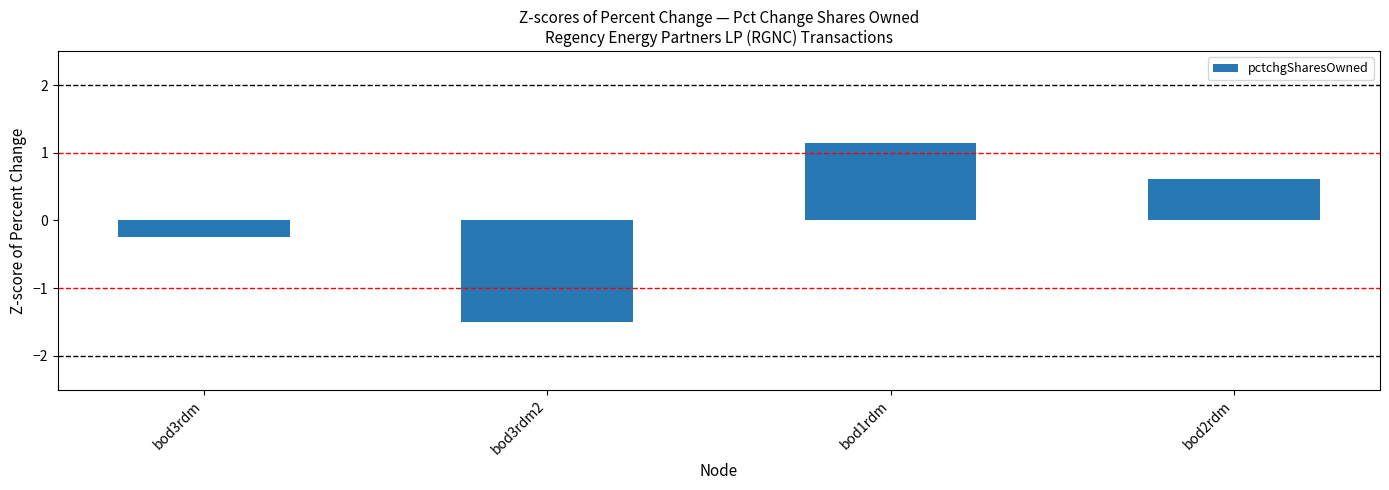

Rank the categories by value from highest to lowest.

bod1rdm, bod2rdm, bod3rdm, bod3rdm2